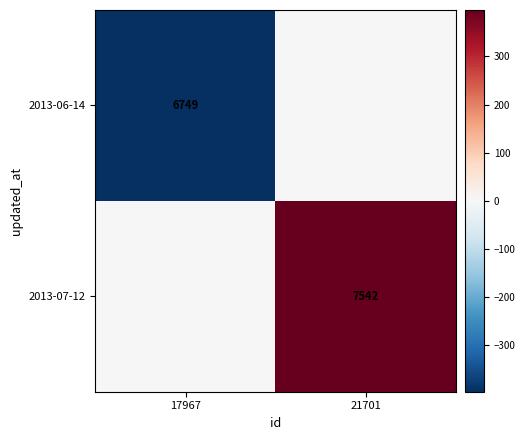

The value of 2013-07-12 at 21701 is 219.6. True or false?

False